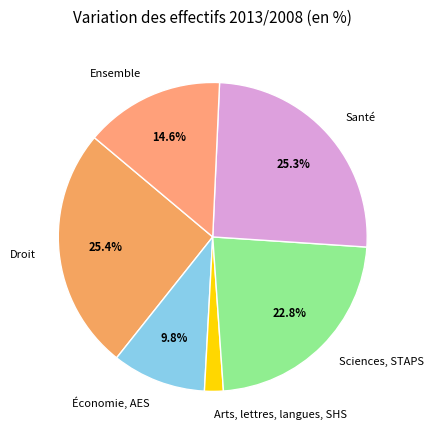

To the nearest percent, what percentage of the pie is Droit?

25%